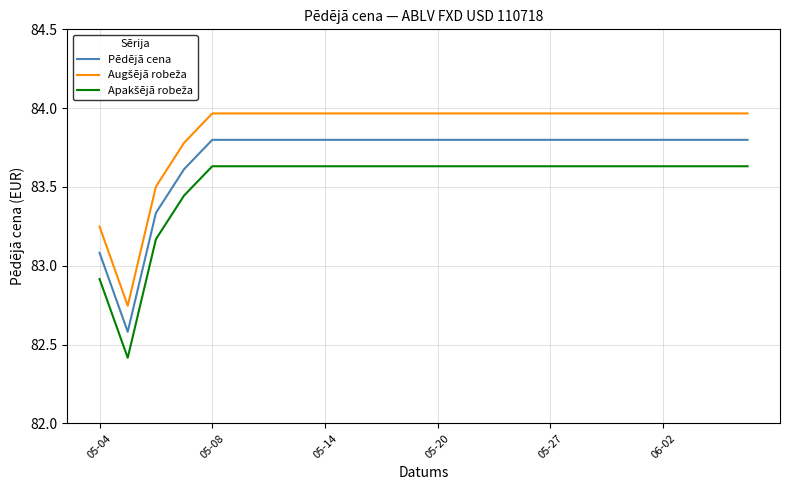

What is the smallest value displayed?

82.4